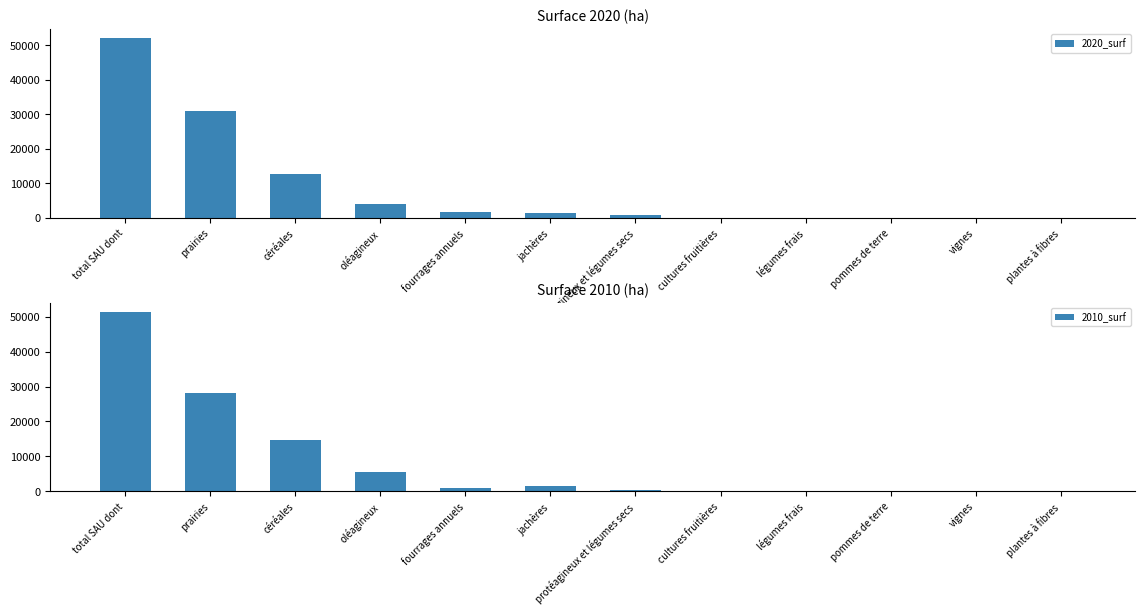

What position from the right is céréales?

10